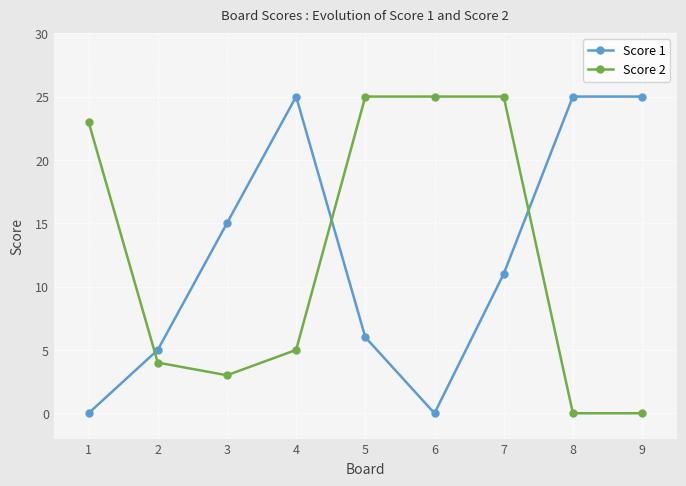

What is the average value of the Score 2 series?

12